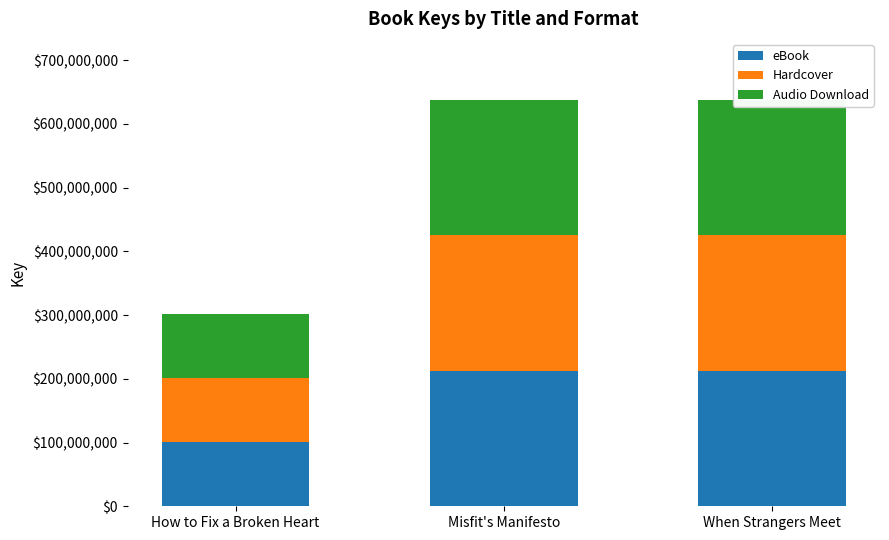

The value of eBook at How to Fix a Broken Heart is 100513286. True or false?

True